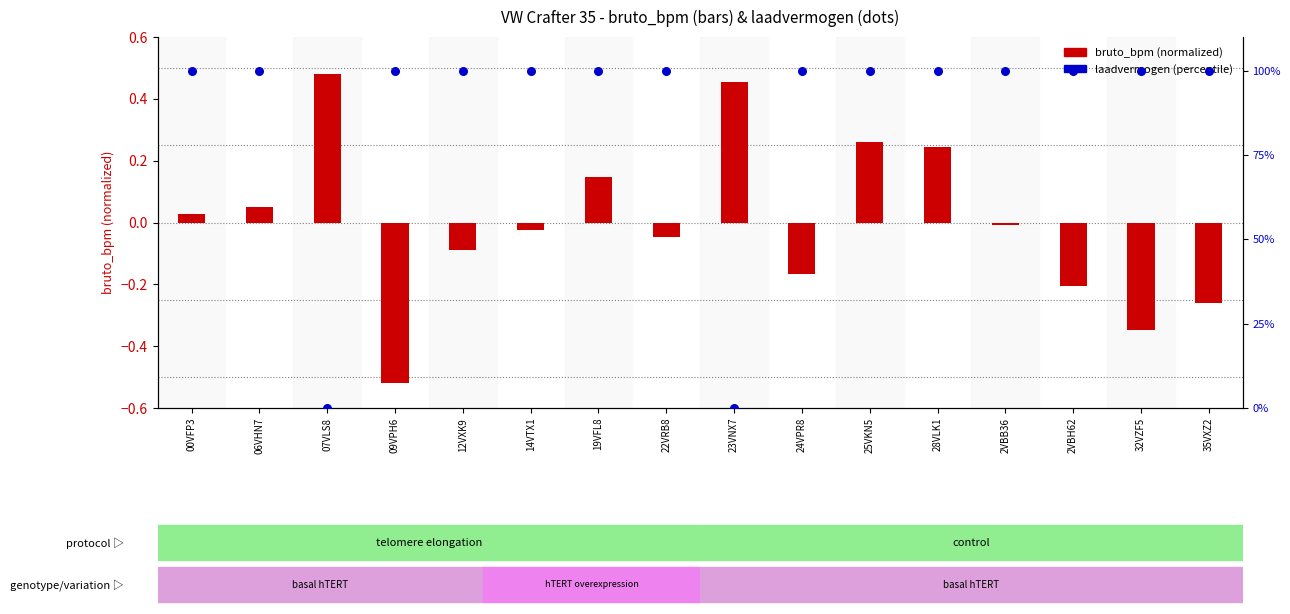

Which series contains the lowest Y value?

bruto_bpm (normalized)